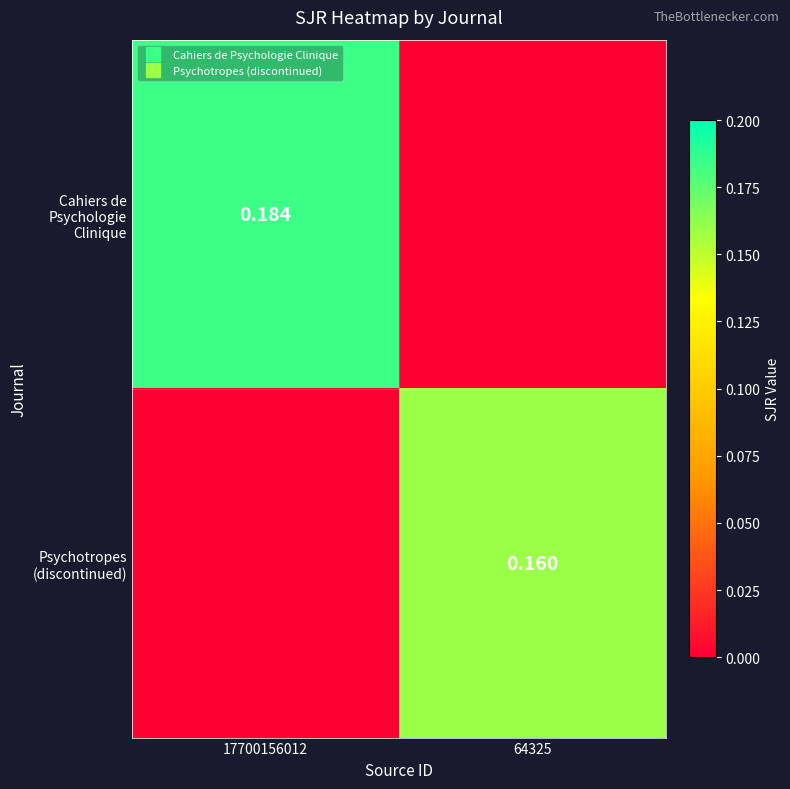

Which series has the largest total across all categories?

Cahiers de Psychologie Clinique